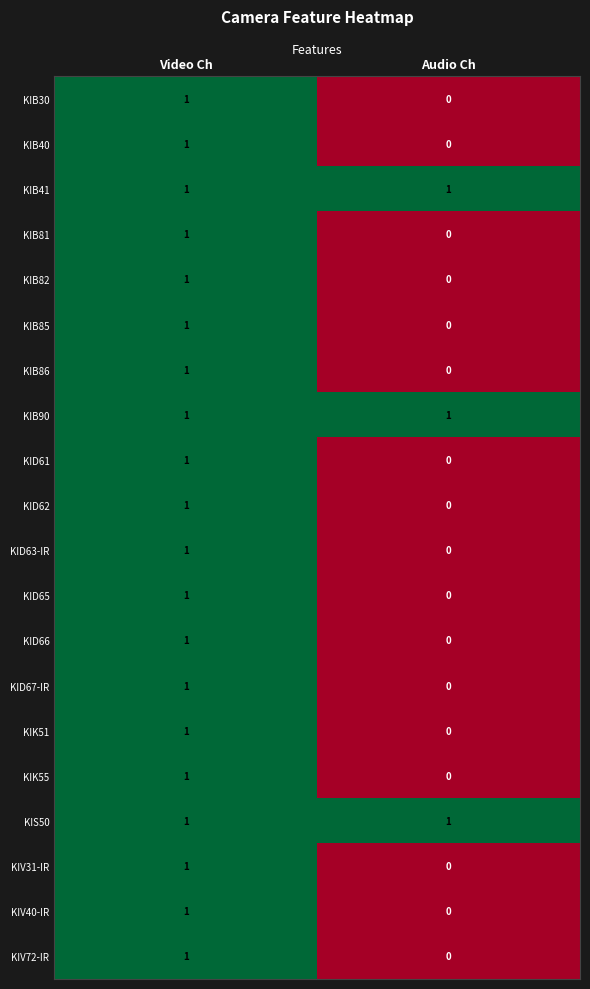

At which label is KIB86 closest to 0?

Audio Ch